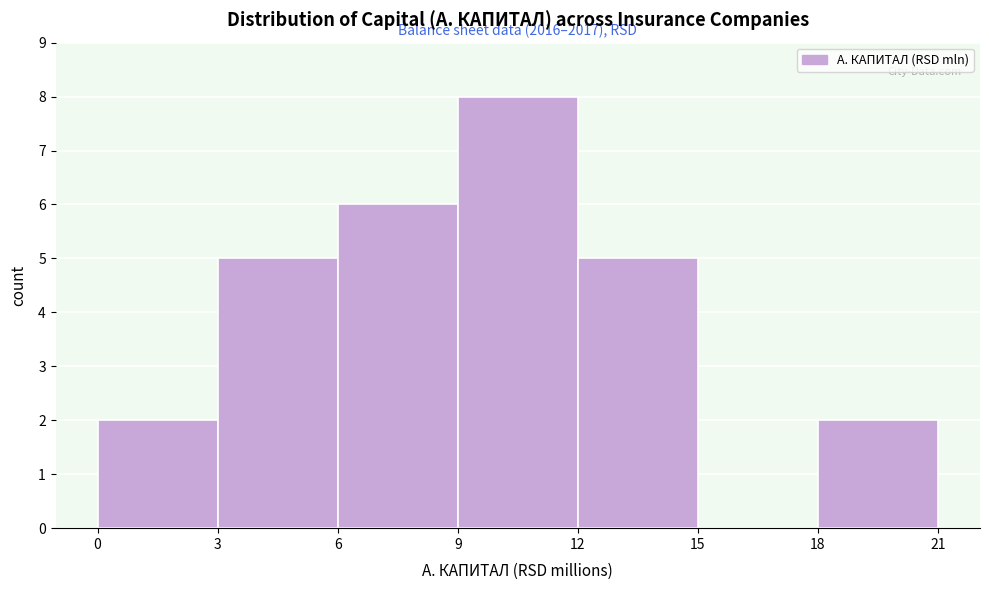

Over which range of the x-axis is the bar tallest?

9 to 12